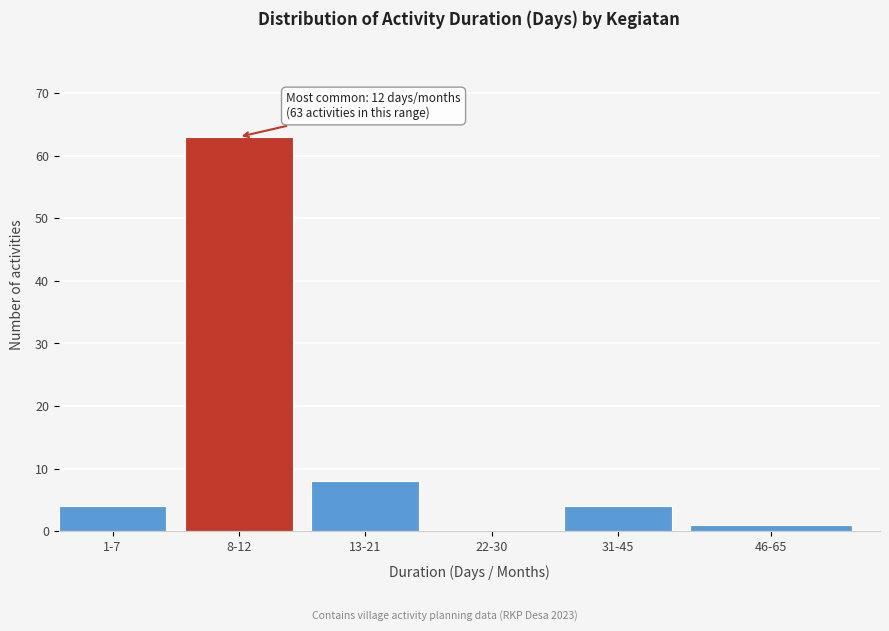

Reading left to right, transcribe all the data shown in this chart.

1-7=4	8-12=63	13-21=8	22-30=0	31-45=4	46-65=1